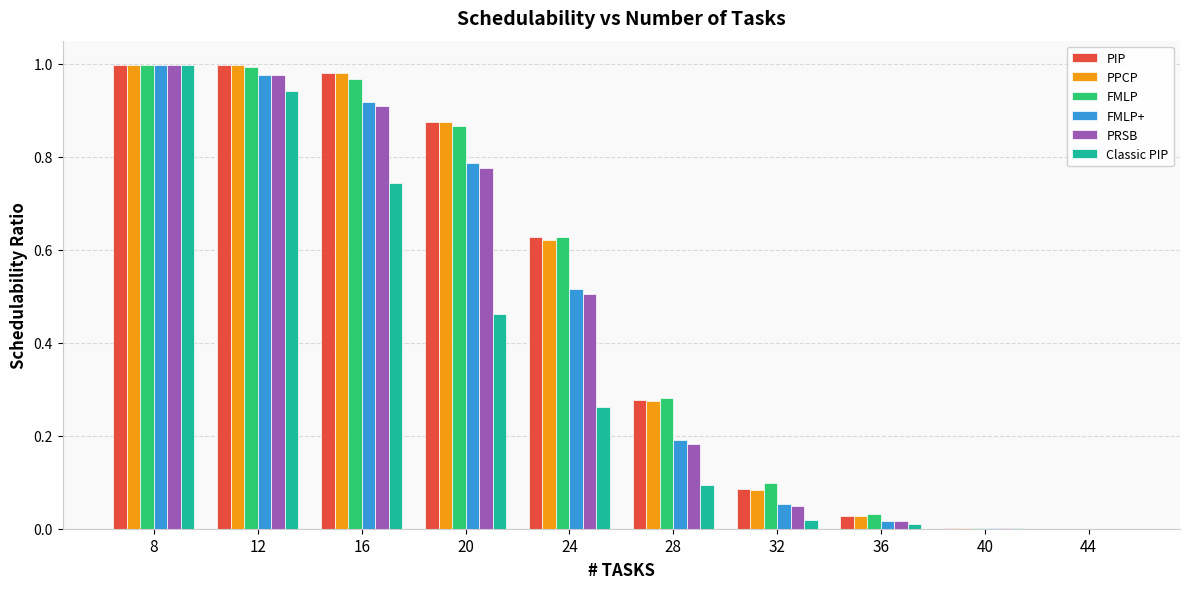

Between 12 and 20, which series saw the biggest shift?

Classic PIP